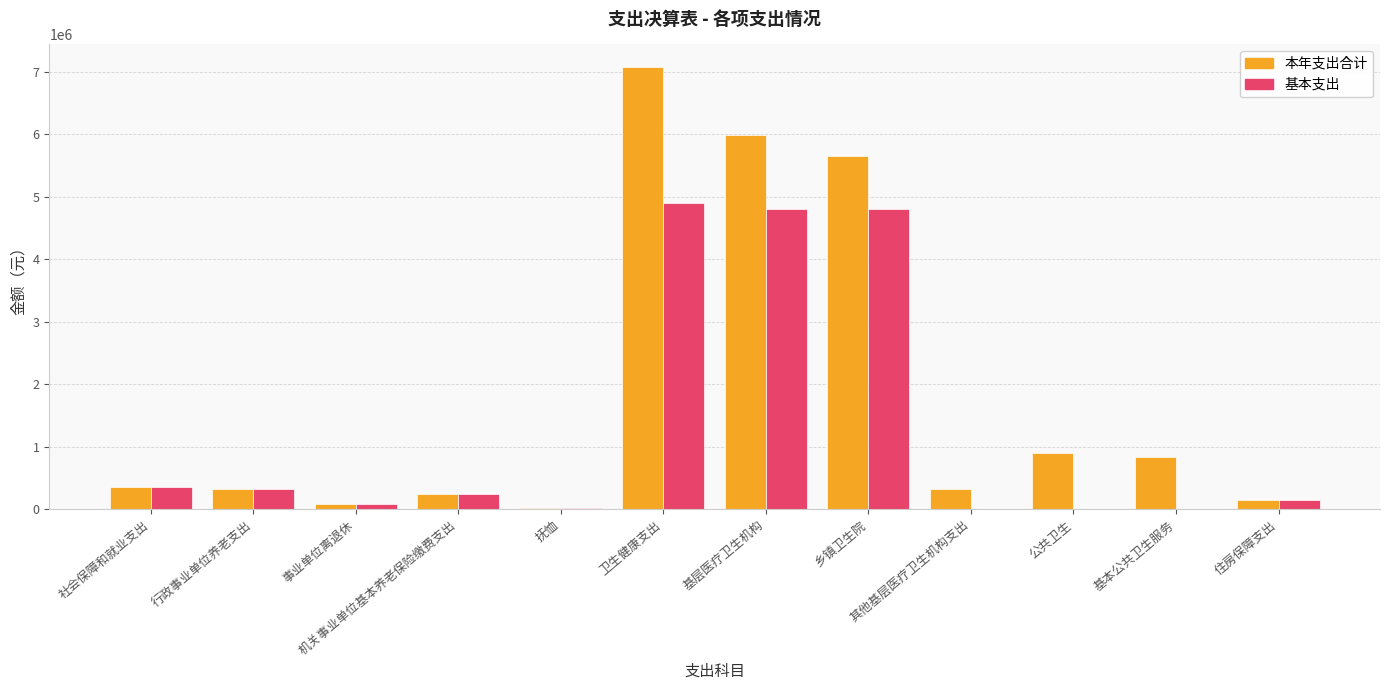

Is it true that 本年支出合计 equals 327869.9 at 其他基层医疗卫生机构支出?

True